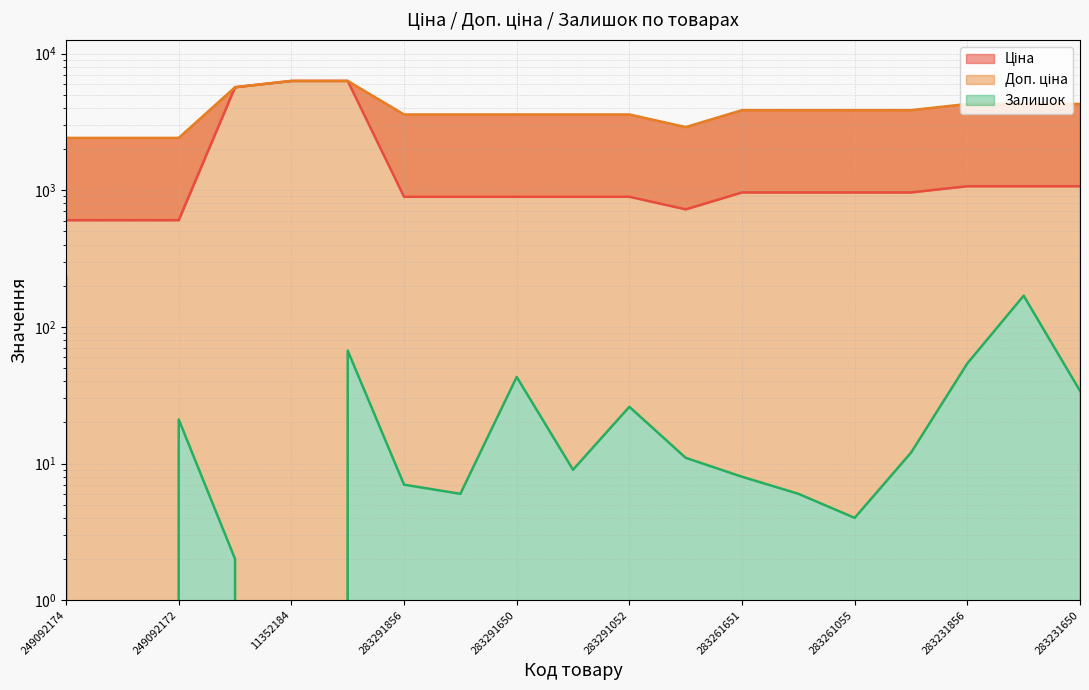

At which category does the chart reach its minimum across all series?

249092173